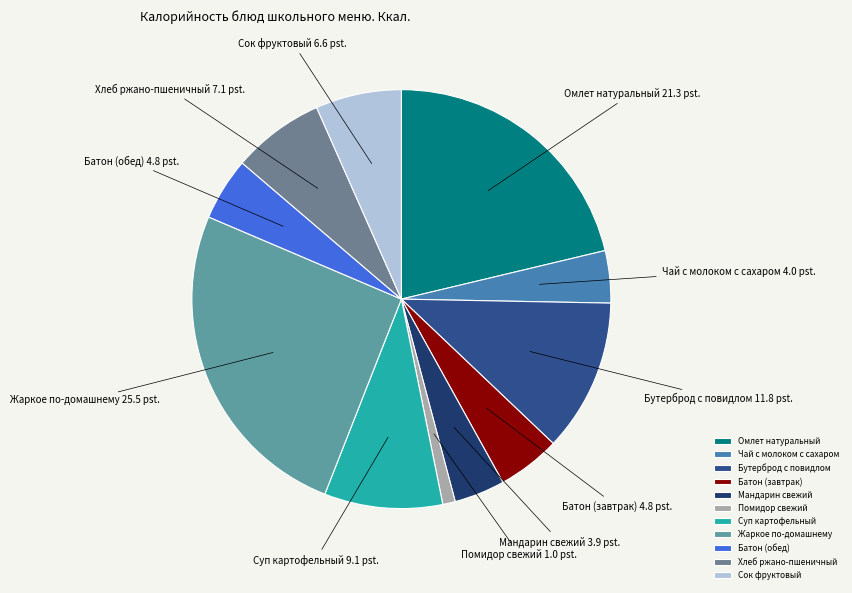

Combined, do Сок фруктовый and Жаркое по-домашнему account for over 50%?

No